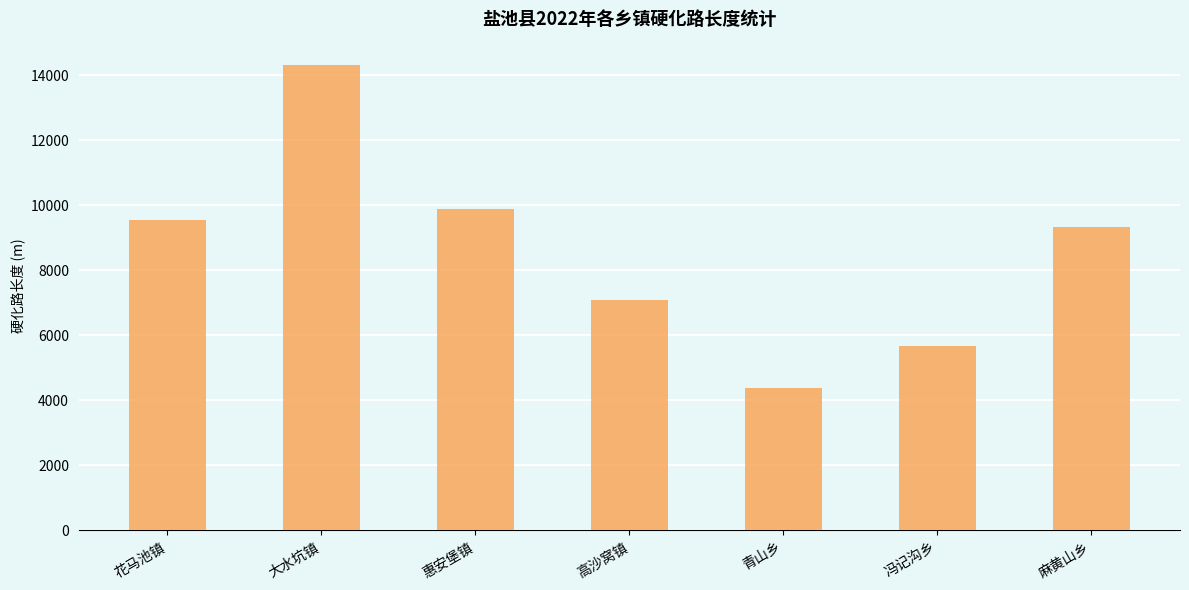

Between 大水坑镇 and 高沙窝镇, which is larger?

大水坑镇